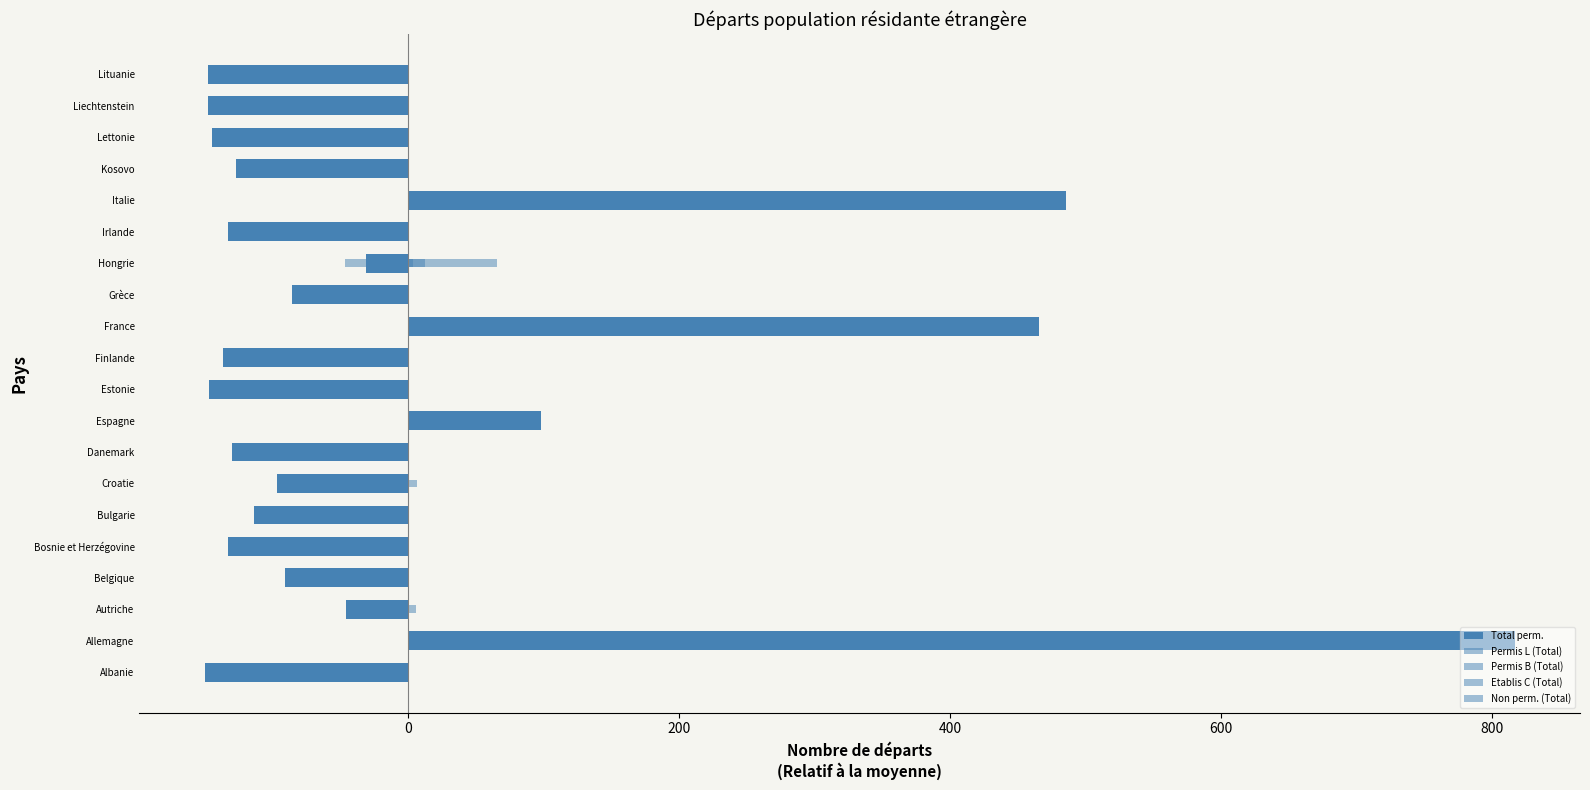

What is the sum of the Total perm. values at Allemagne and Belgique?

725.6